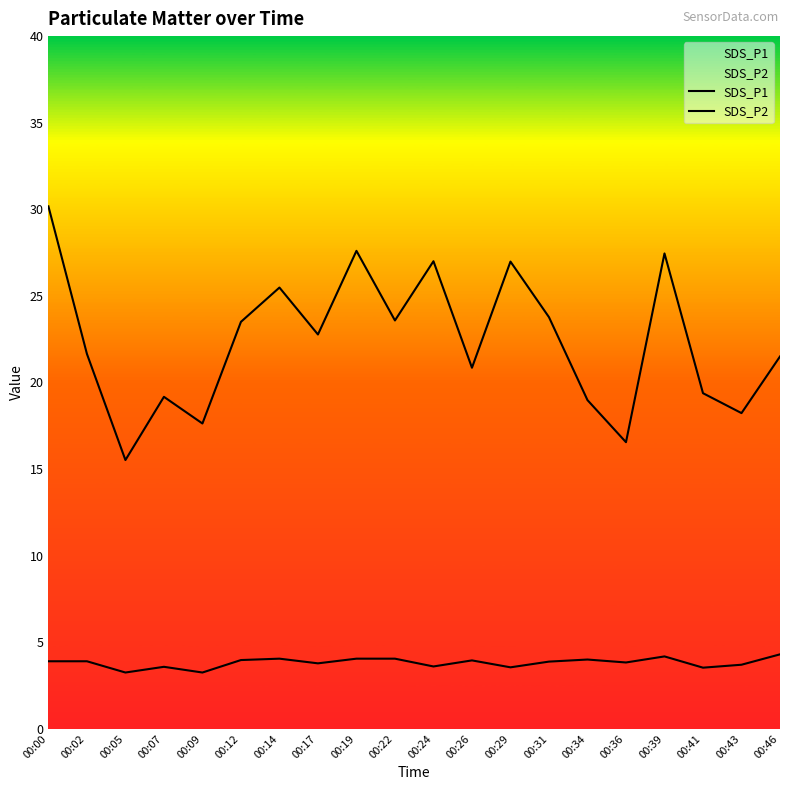

Reading right to left, transcribe all the data shown in this chart.

SDS_P1: 00:46=21.5	00:43=18.2	00:41=19.4	00:39=27.4	00:36=16.6	00:34=19.0	00:31=23.8	00:29=27.0	00:26=20.9	00:24=27.0	00:22=23.6	00:19=27.6	00:17=22.8	00:14=25.5	00:12=23.5	00:09=17.6	00:07=19.2	00:05=15.5	00:02=21.6	00:00=30.2
SDS_P2: 00:46=4.3	00:43=3.7	00:41=3.5	00:39=4.2	00:36=3.8	00:34=4.0	00:31=3.9	00:29=3.5	00:26=4.0	00:24=3.6	00:22=4.0	00:19=4.0	00:17=3.8	00:14=4.0	00:12=4.0	00:09=3.2	00:07=3.6	00:05=3.2	00:02=3.9	00:00=3.9